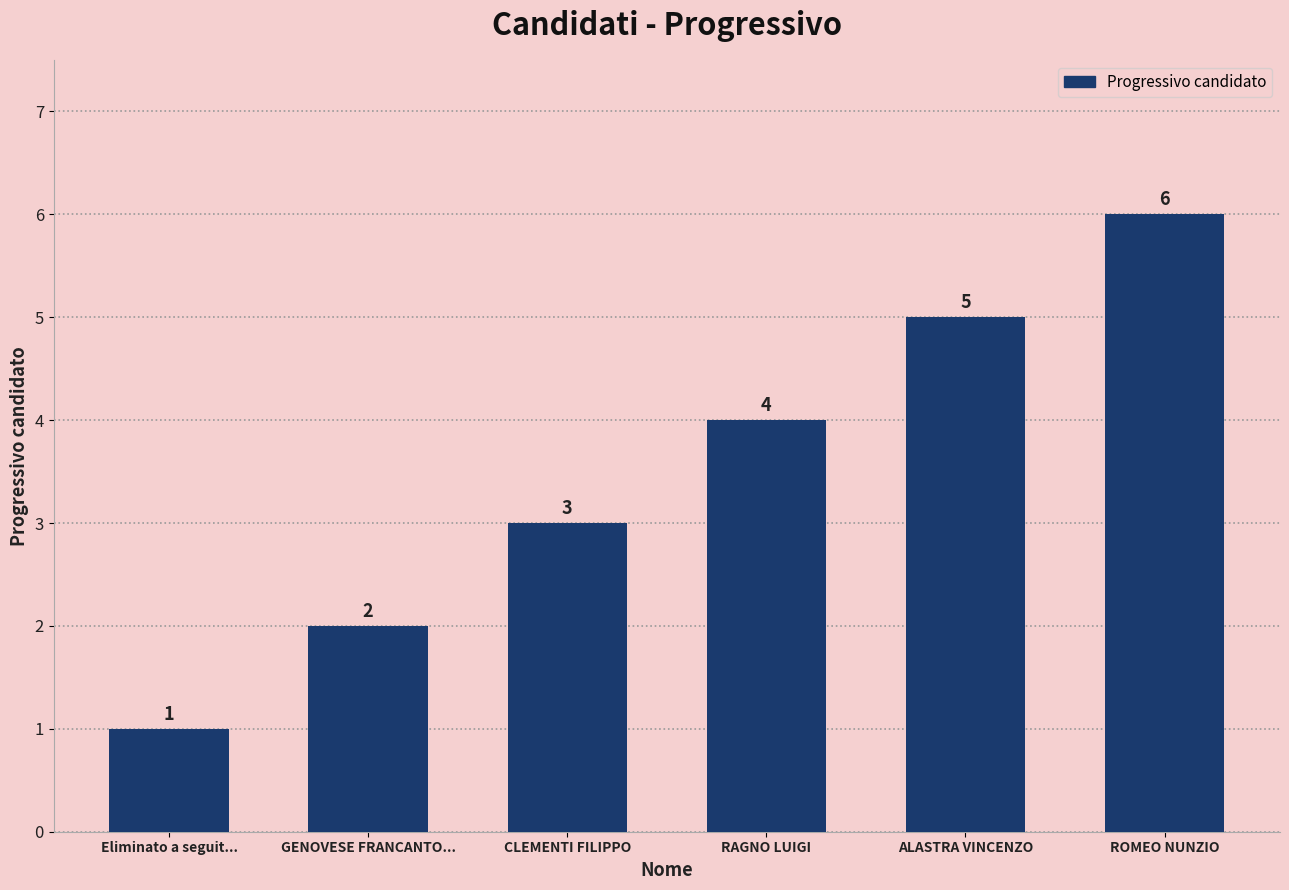

What value does the data have at RAGNO LUIGI?

4